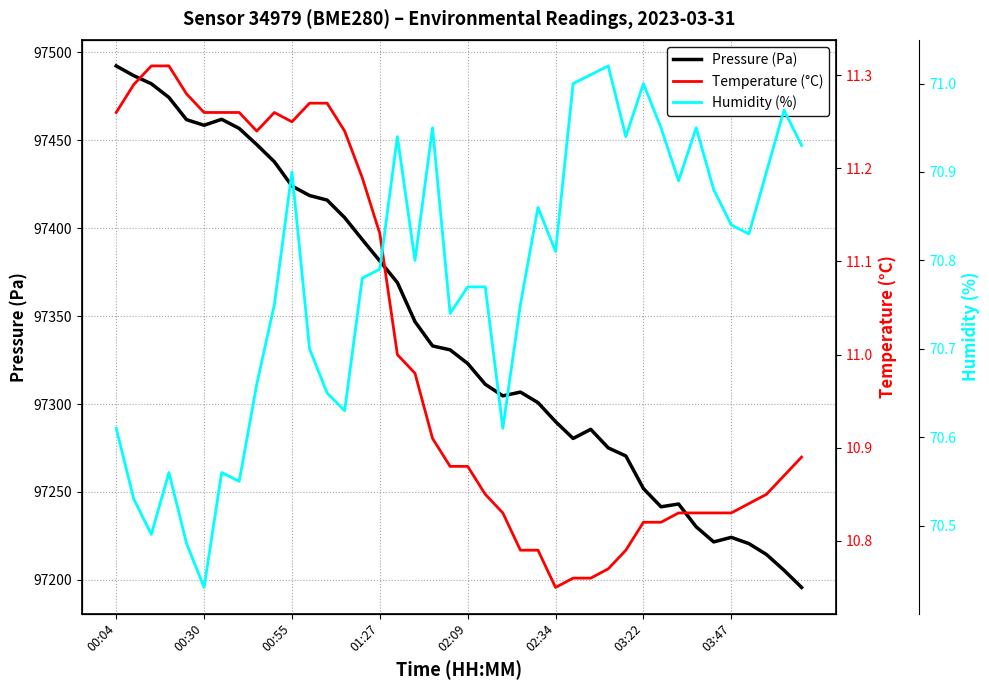

What is the maximum value for Pressure (Pa)?

97492.3